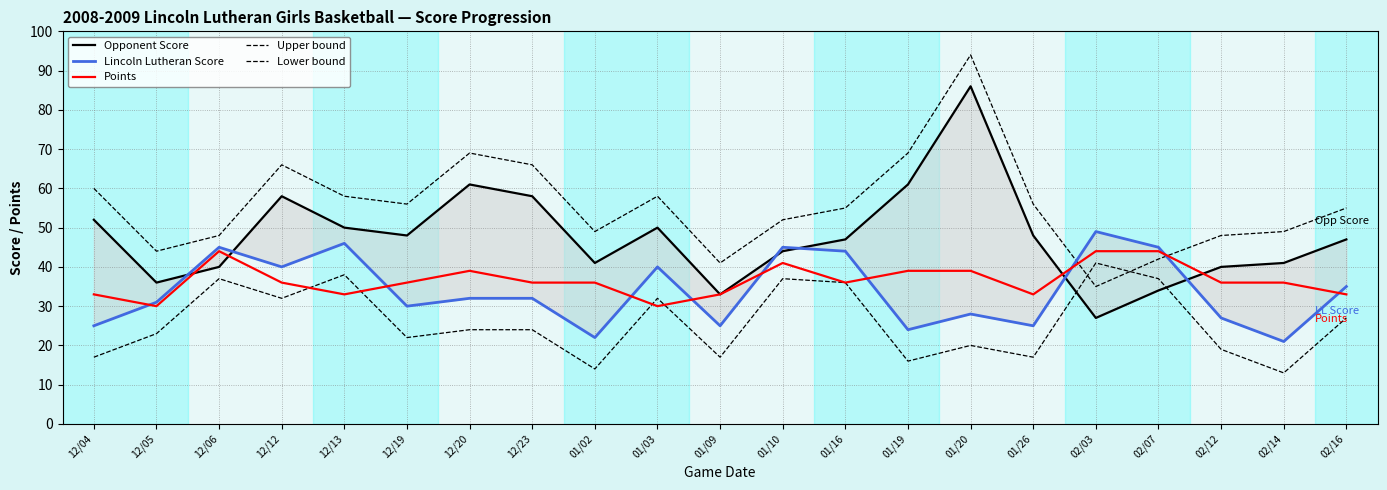

Between which two adjacent categories do Upper bound and Lower bound first intersect?

01/26 and 02/03